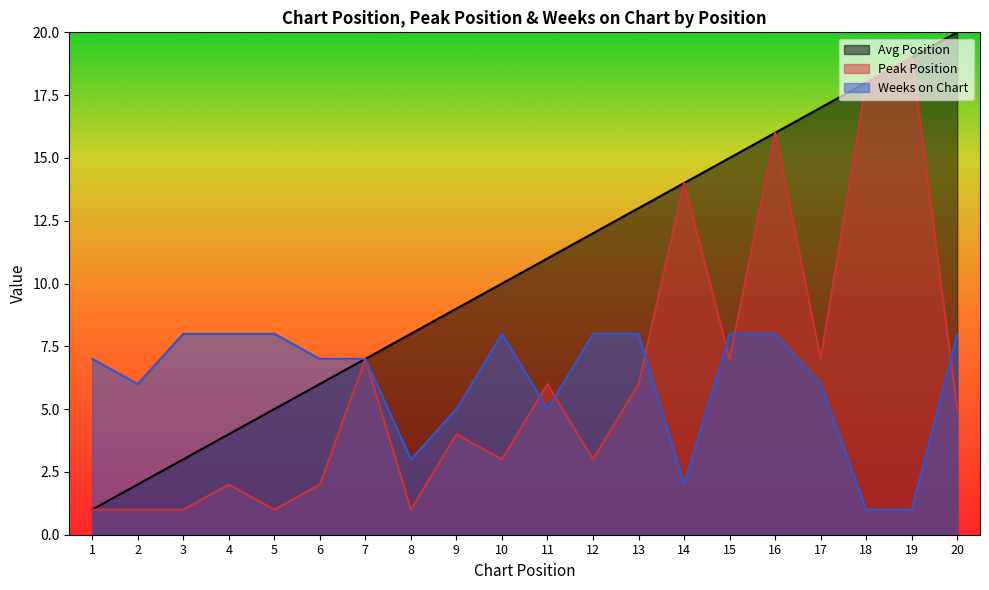

Reading right to left, what are all the values shown in this chart?

Avg Position: 20	19	18	17	16	15	14	13	12	11	10	9	8	7	6	5	4	3	2	1
Peak Position: 5	19	18	7	16	7	14	6	3	6	3	4	1	7	2	1	2	1	1	1
Weeks on Chart: 8	1	1	6	8	8	2	8	8	5	8	5	3	7	7	8	8	8	6	7